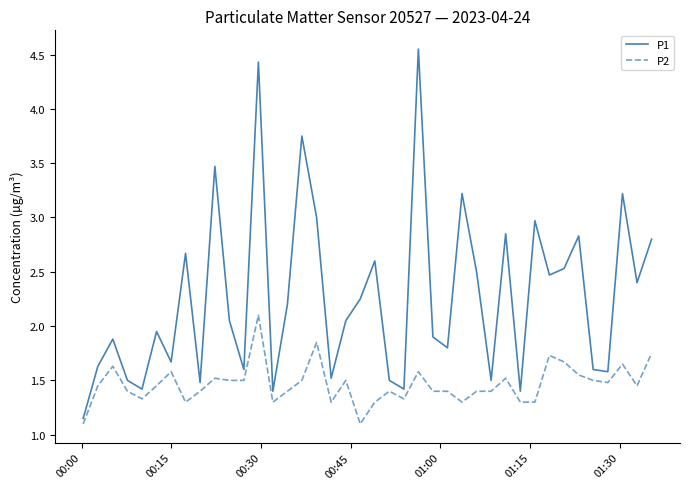

What is the maximum value for P2?

2.1